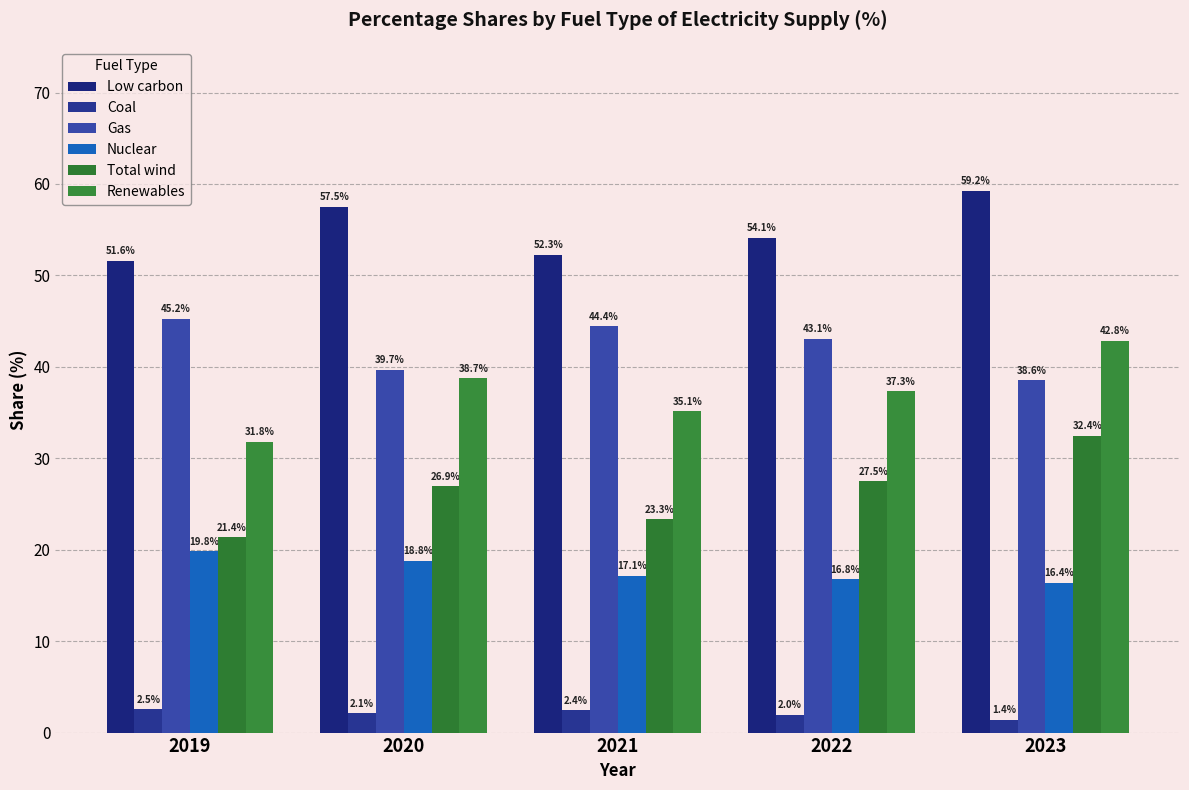

What is the maximum value for Renewables?

42.8